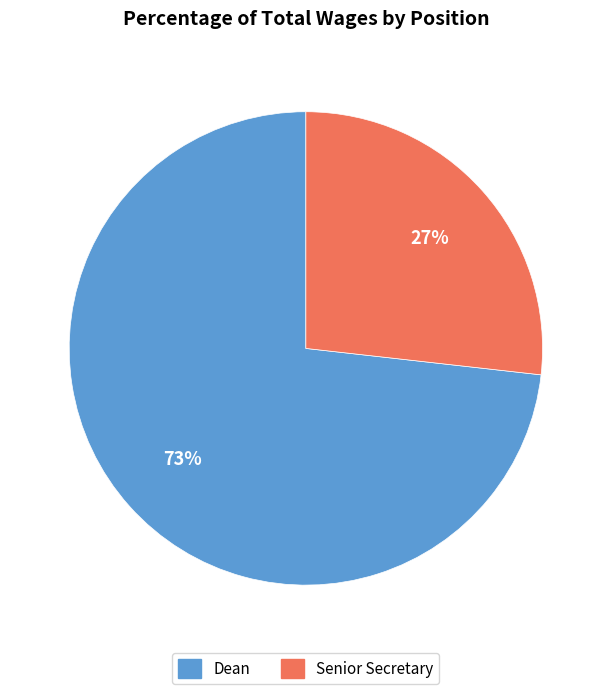

To the nearest percent, what percentage of the pie is Senior Secretary?

27%